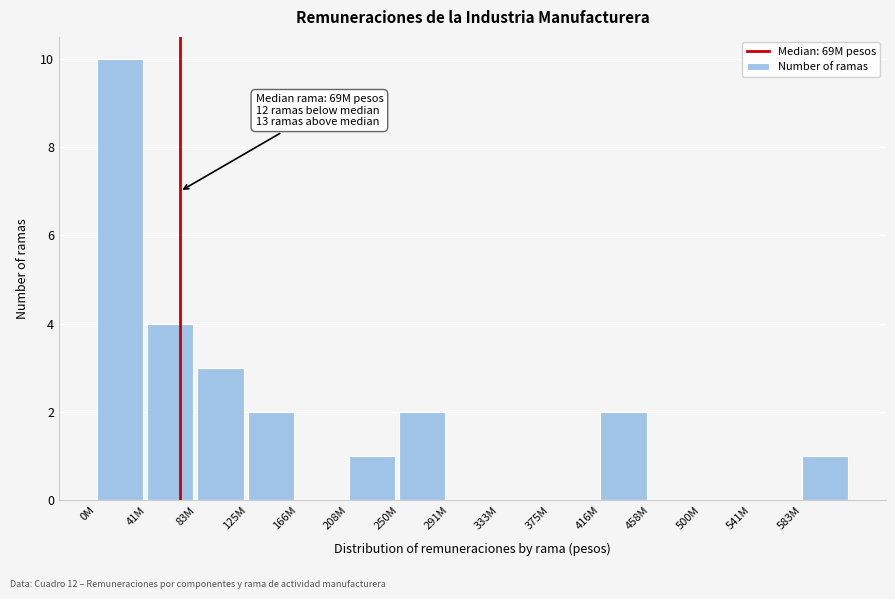

Reading left to right, transcribe all the data shown in this chart.

0M=10	41M=4	83M=3	125M=2	166M=0	208M=1	250M=2	291M=0	333M=0	375M=0	416M=2	458M=0	500M=0	541M=0	583M=1